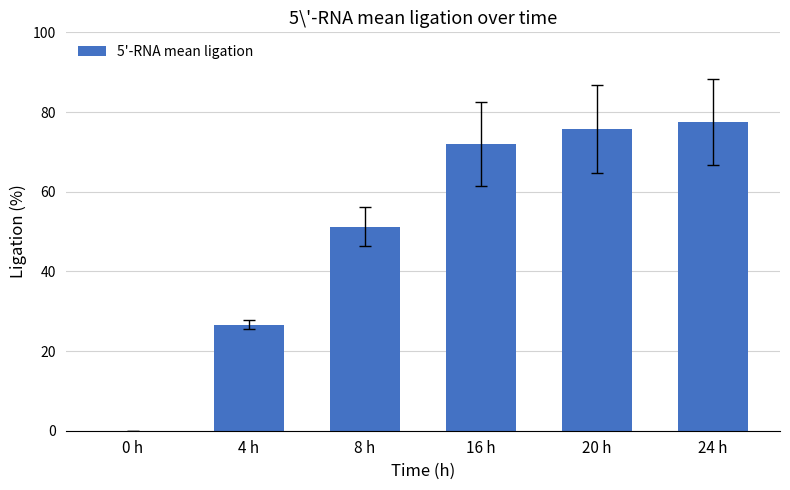

Where does the data first go above 72?

16 h